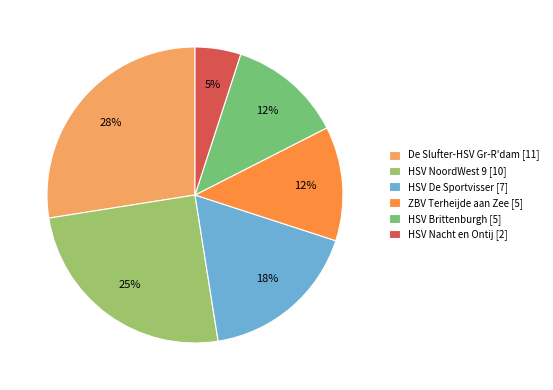

How many slices are in this pie chart?

6